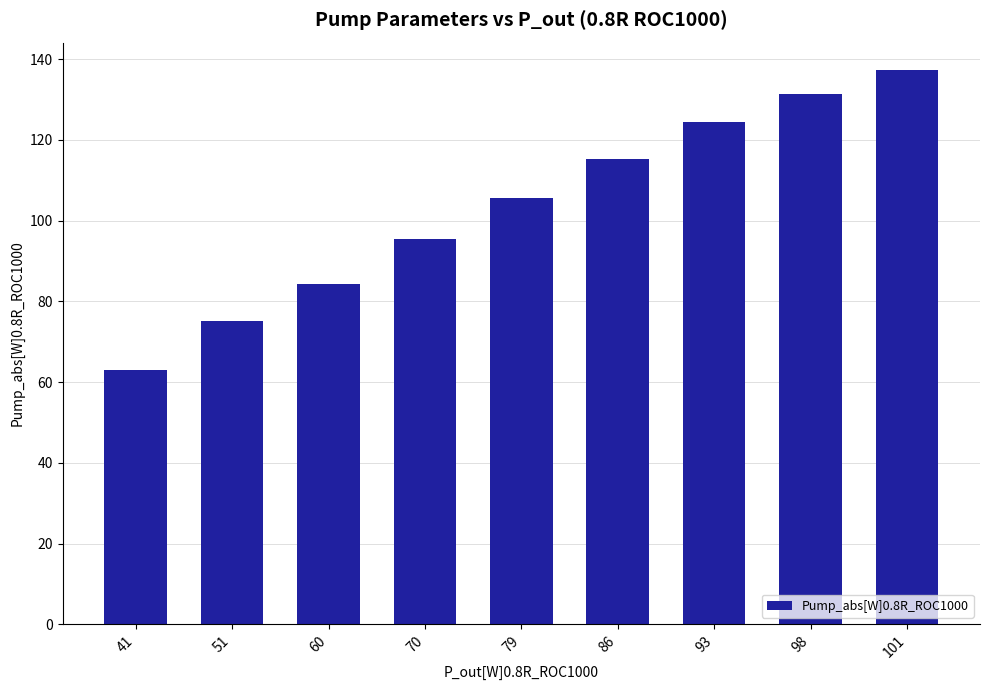

What is the value of the 3rd bar from the left?

84.2